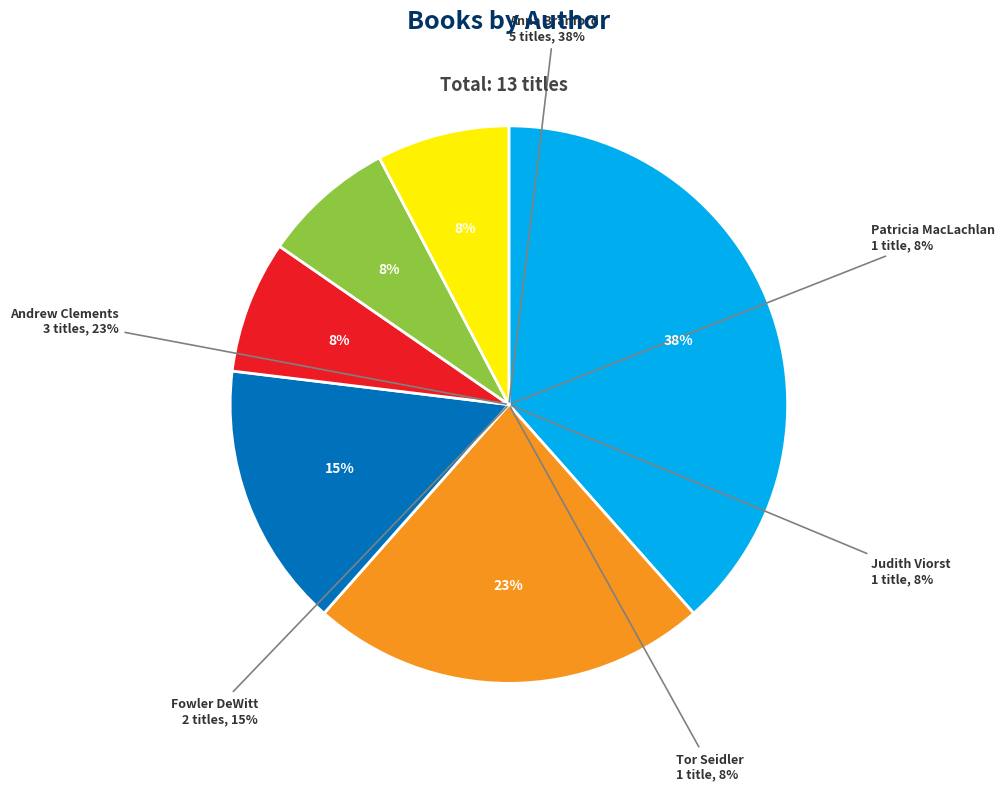

How many segments does this pie chart have?

6